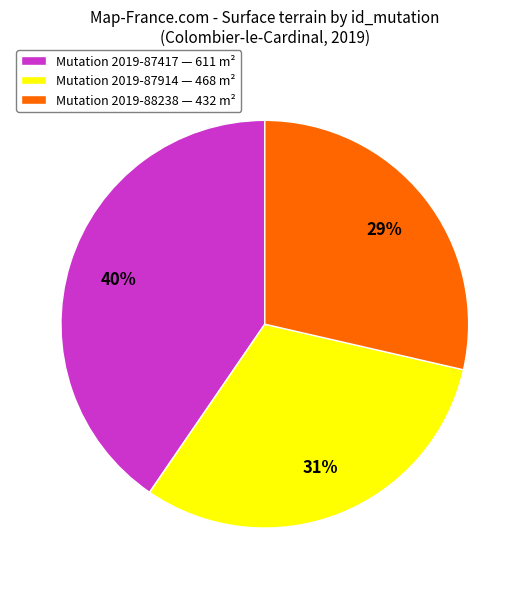

Is there any slice that represents more than half of the pie?

No